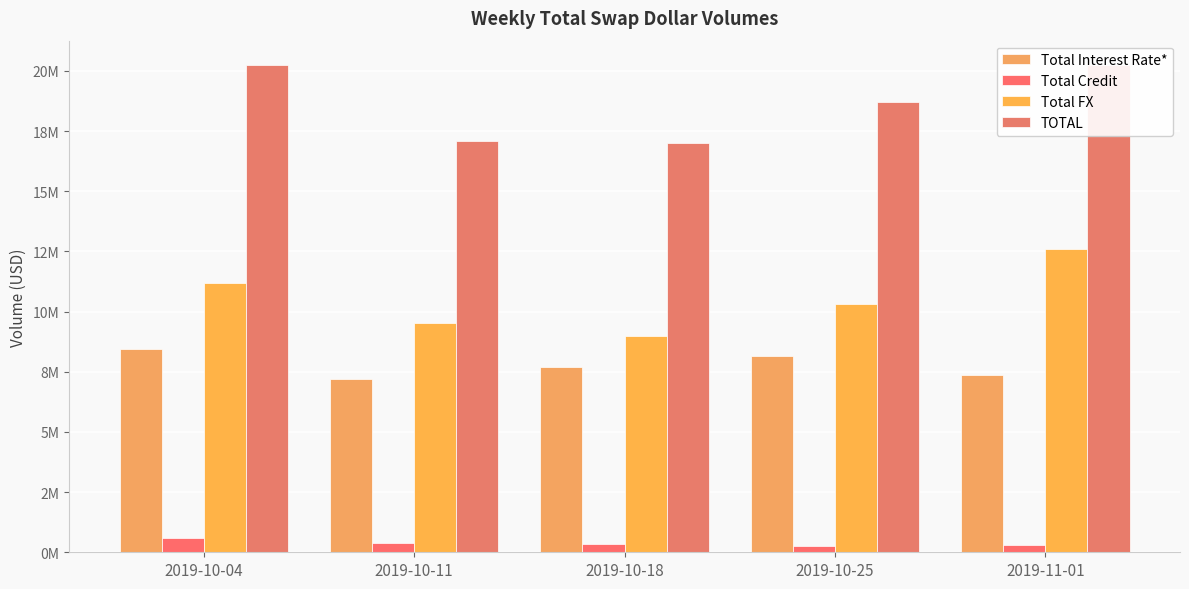

What is the total value across all series at 2019-10-18?

34032745